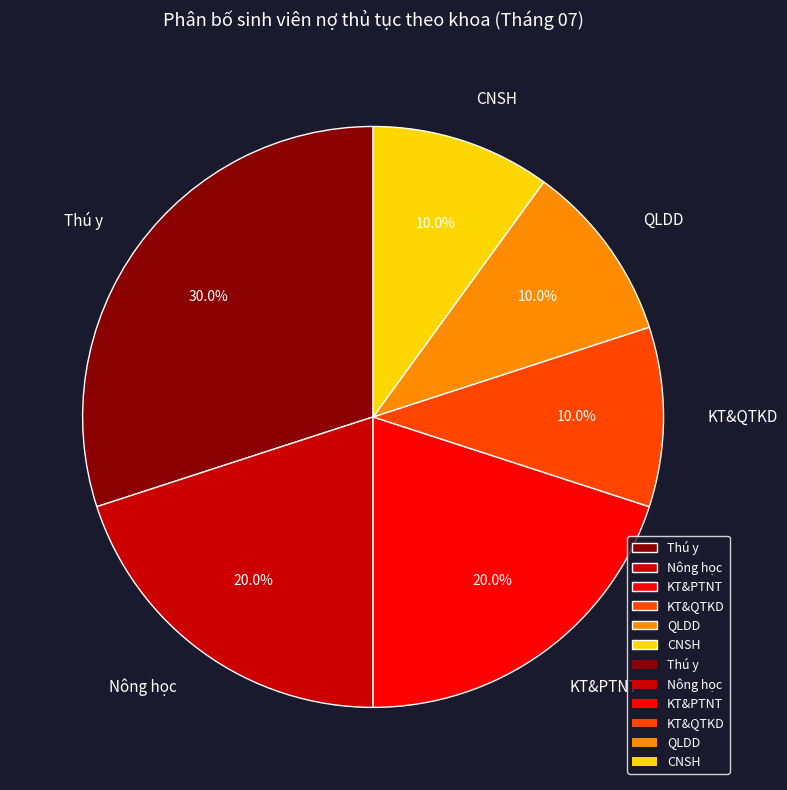

Is Thú y the majority of the pie?

No